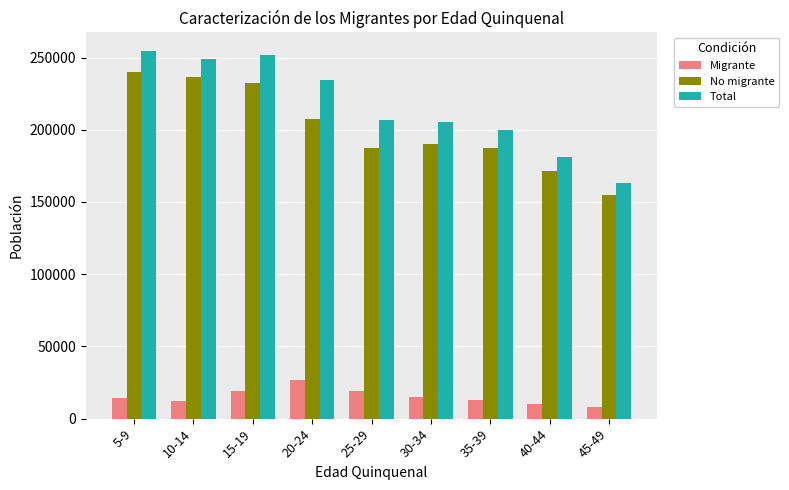

Between 20-24 and 40-44, which series saw the biggest shift?

Total